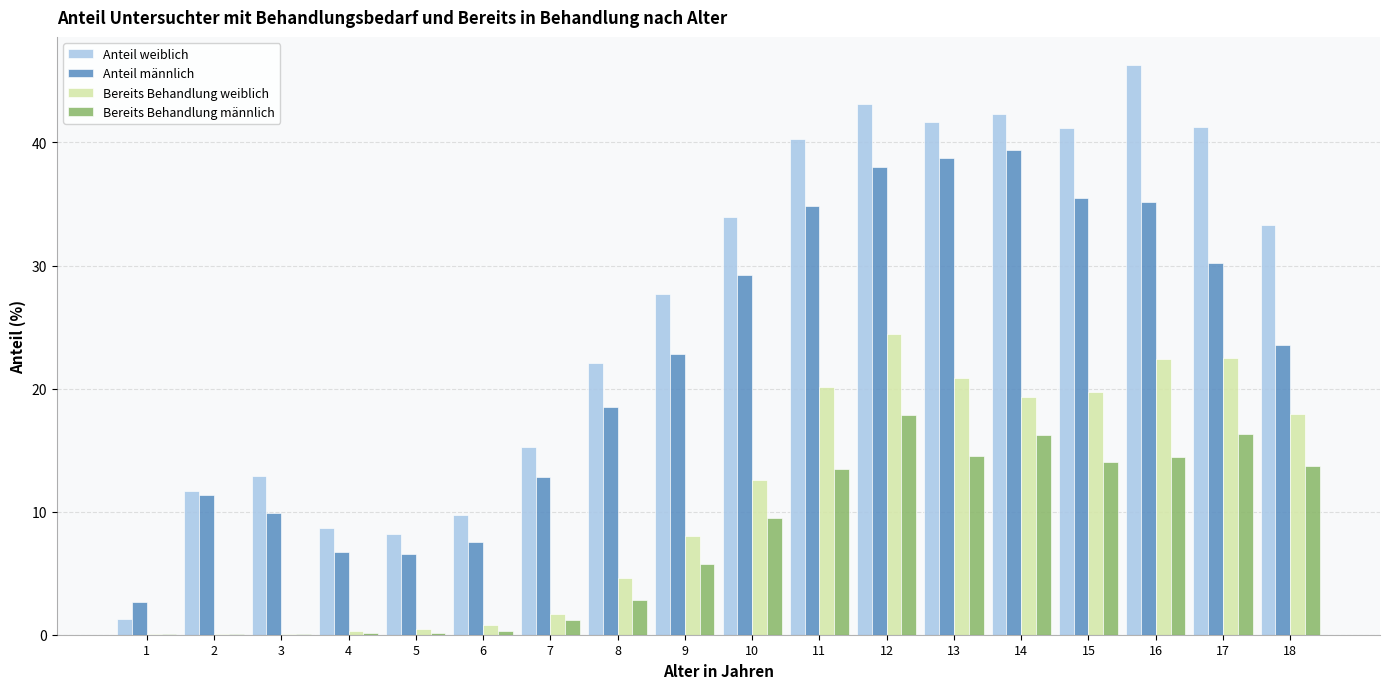

Which label corresponds to the largest value in the chart?

16